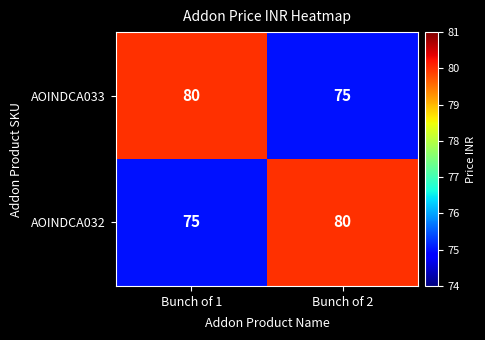

True or false: AOINDCA033 has a value of 75 at Bunch of 2.

True